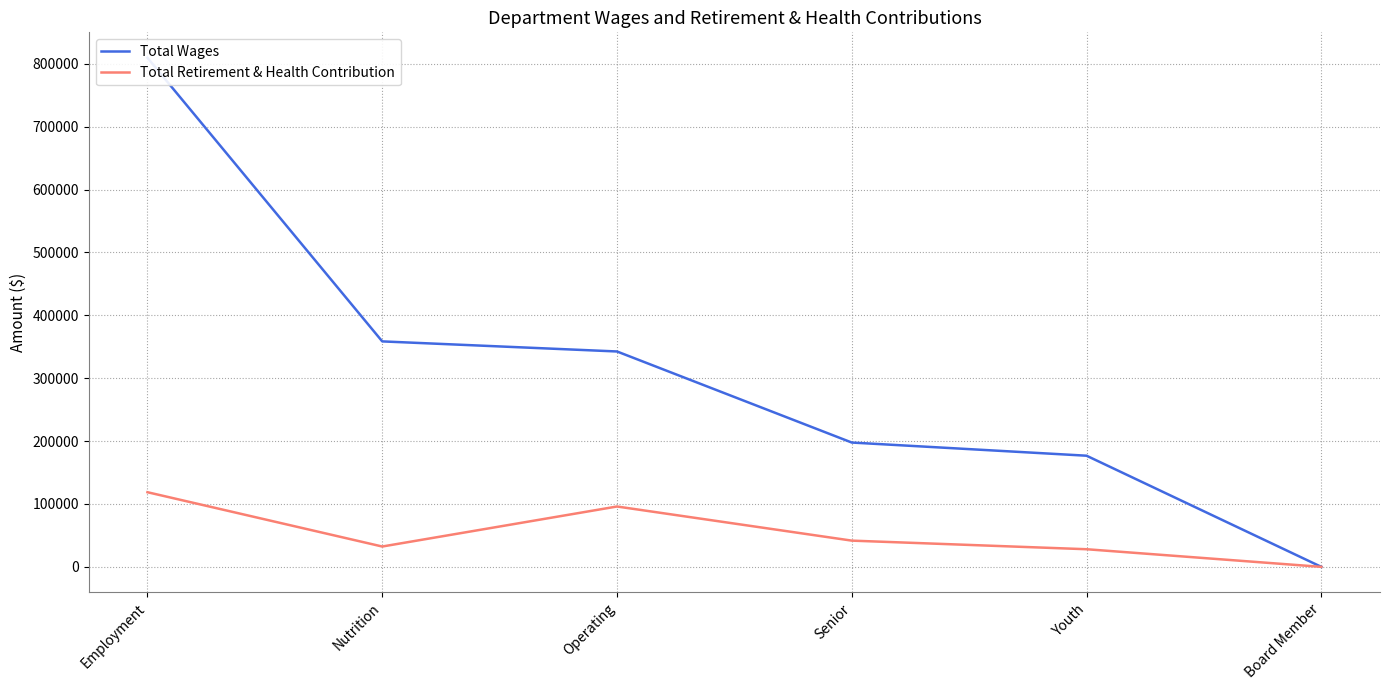

At Youth, list the series in order from smallest to largest.

Total Retirement & Health Contribution, Total Wages